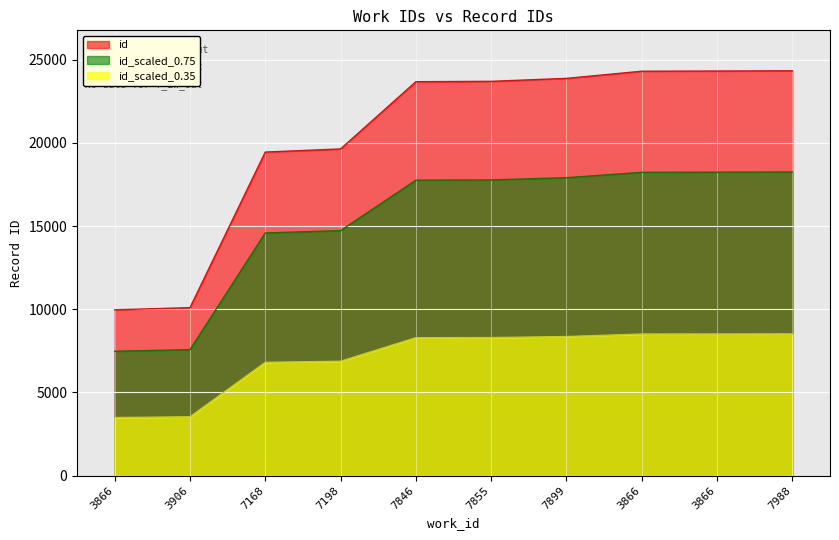

How many lines are shown in the chart?

3